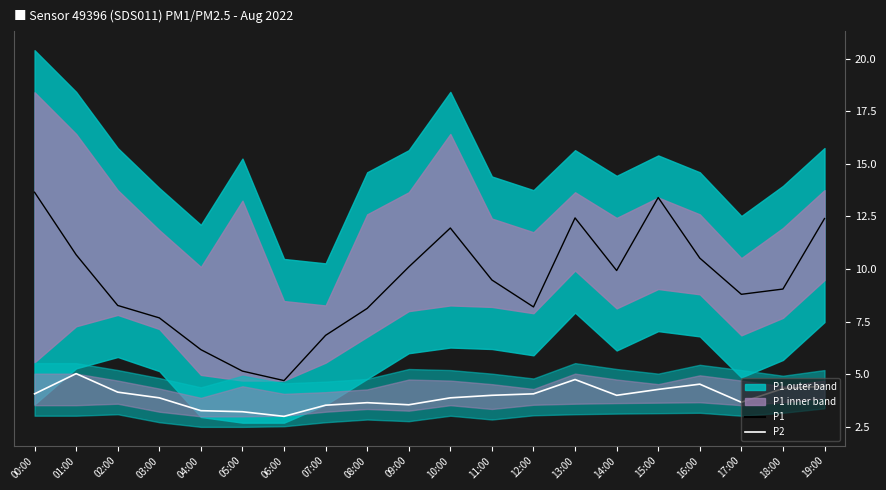

Which series has the largest total across all categories?

P1